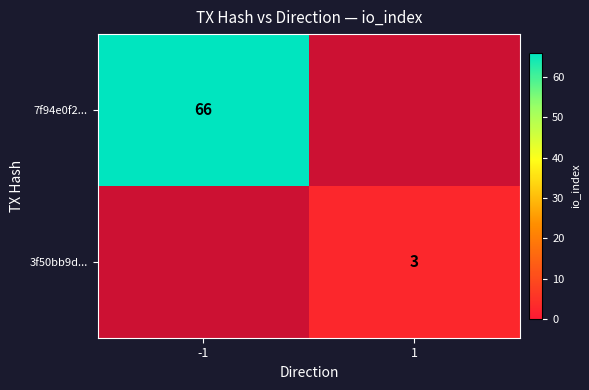

The value of 3f50bb9d... at -1 is 1.0. True or false?

True